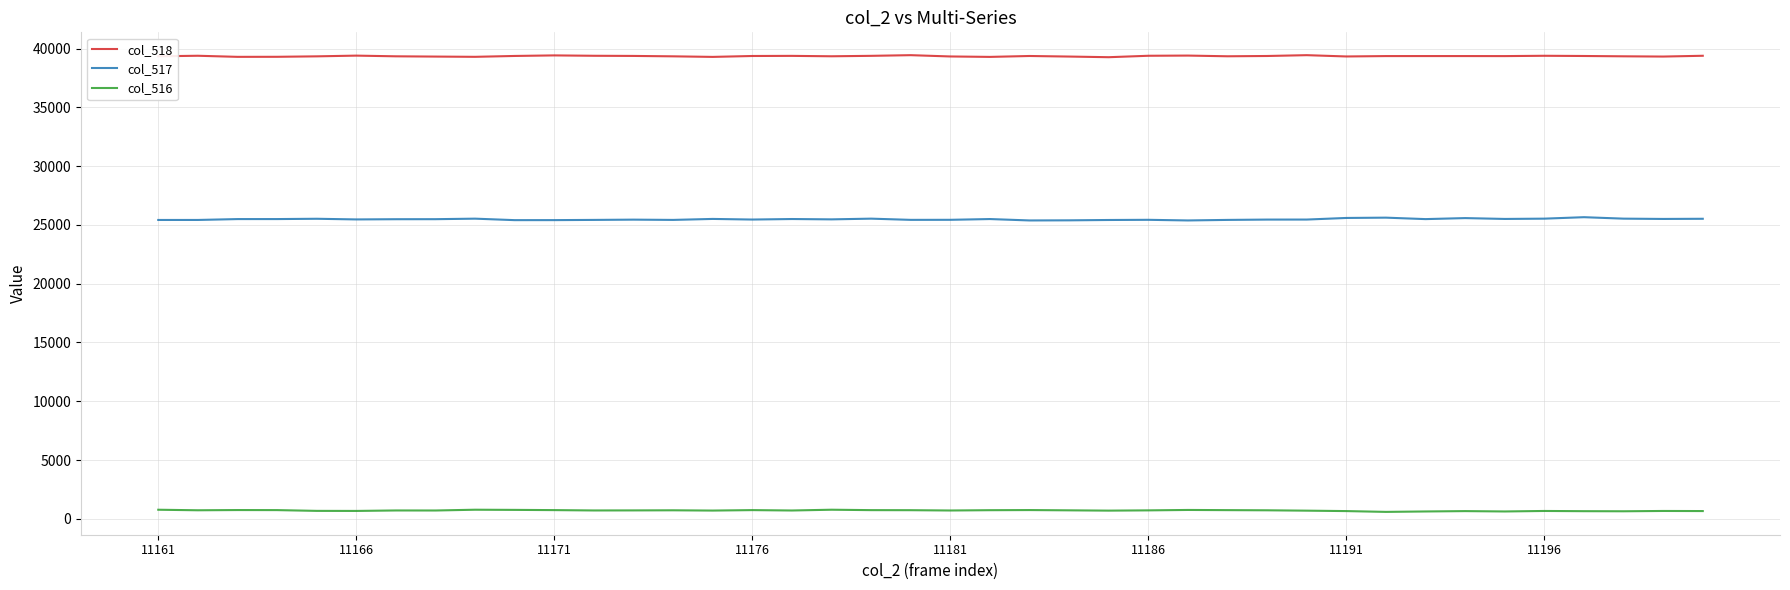

Rank the series by their maximum value, from highest to lowest.

col_518, col_517, col_516